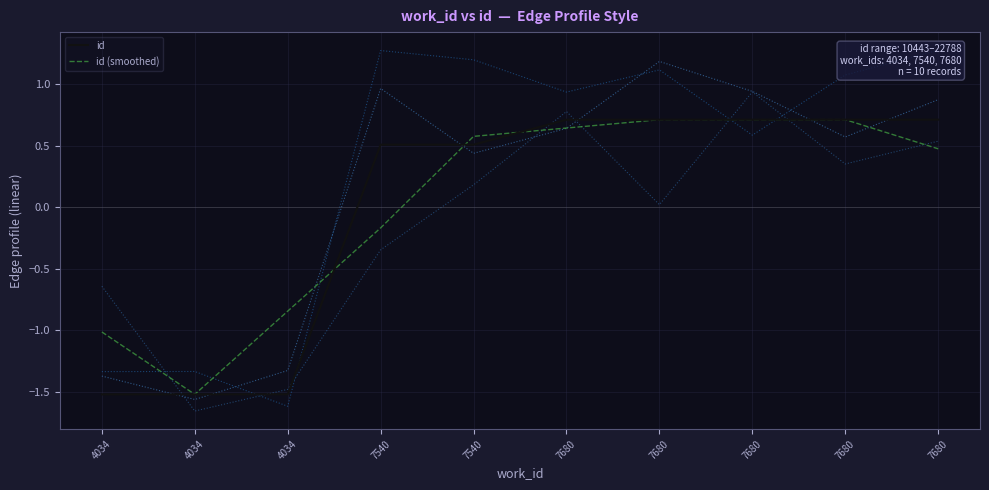

Rank the series by their maximum value, from lowest to highest.

id (smoothed), id